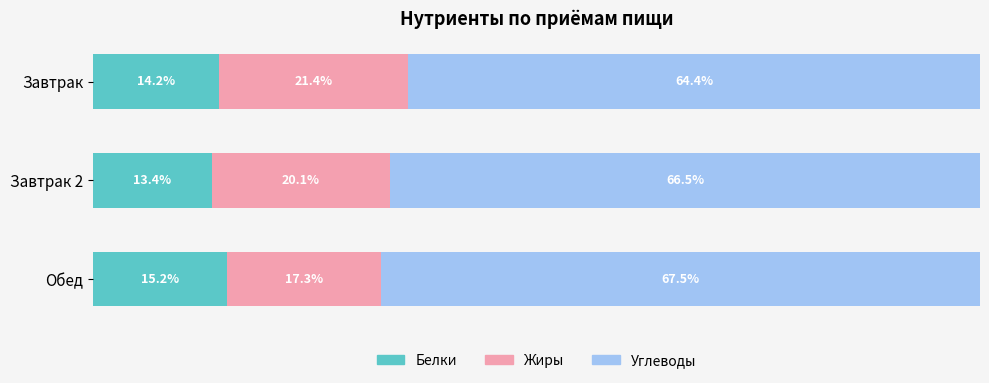

Which category has the highest value in the Белки series?

Обед